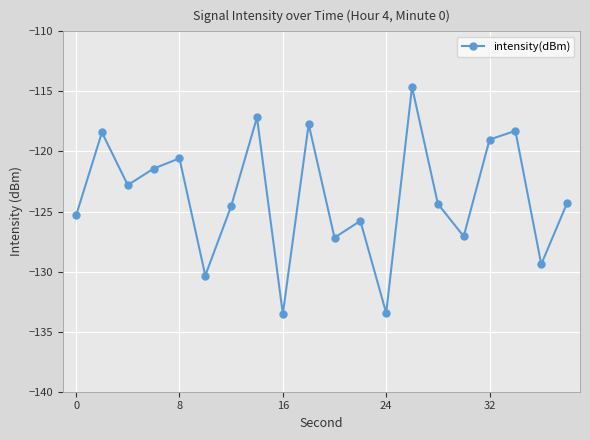

How many points are higher than both their immediate neighbors (excluding endpoints)?

7